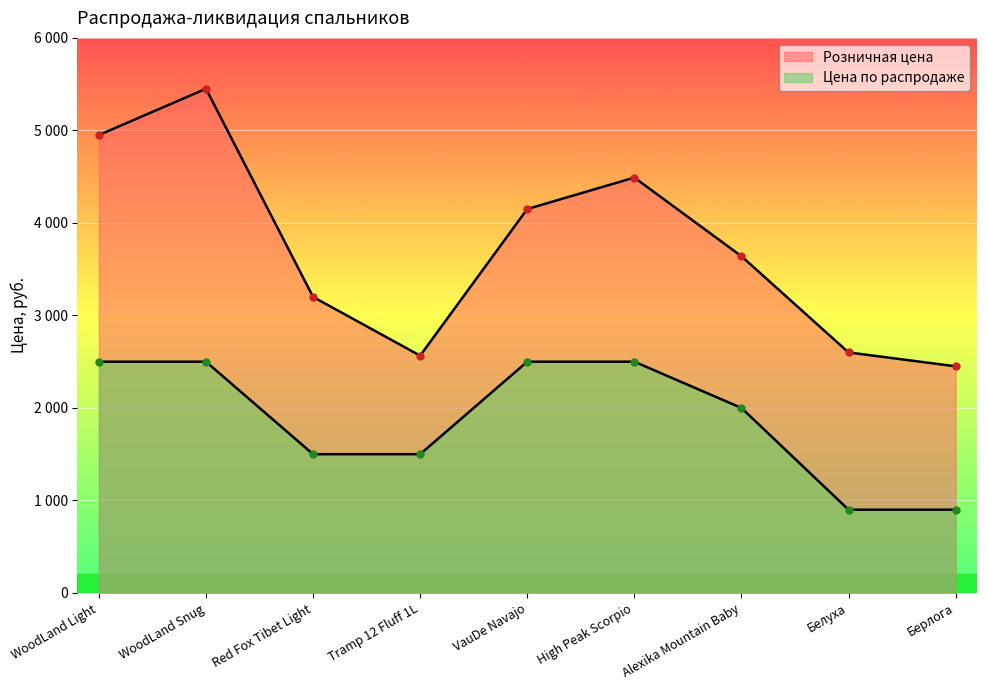

Count the number of data series in this chart.

2